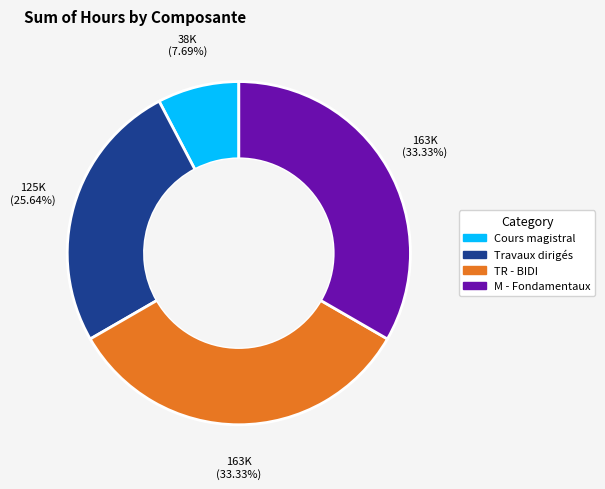

Is there any slice that represents more than half of the pie?

No